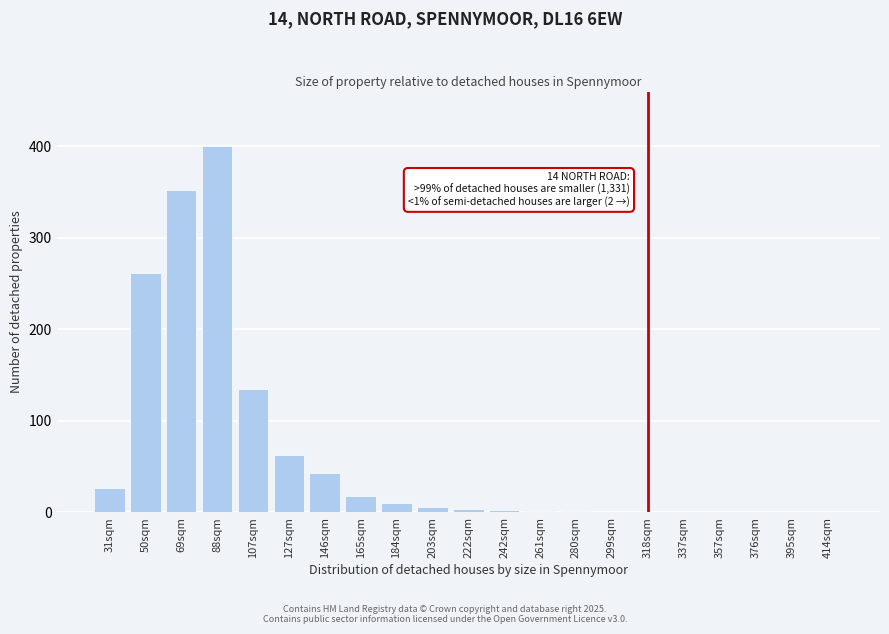

What is the sum of all values?

1329